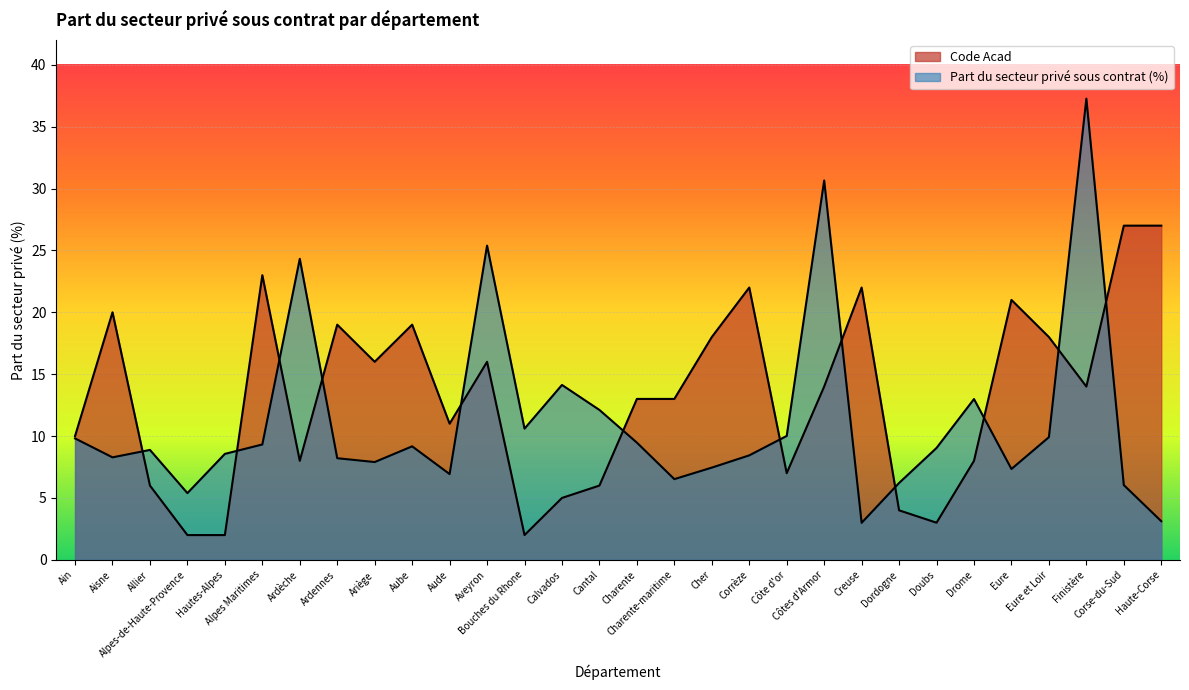

Count the number of categories in the chart.

30